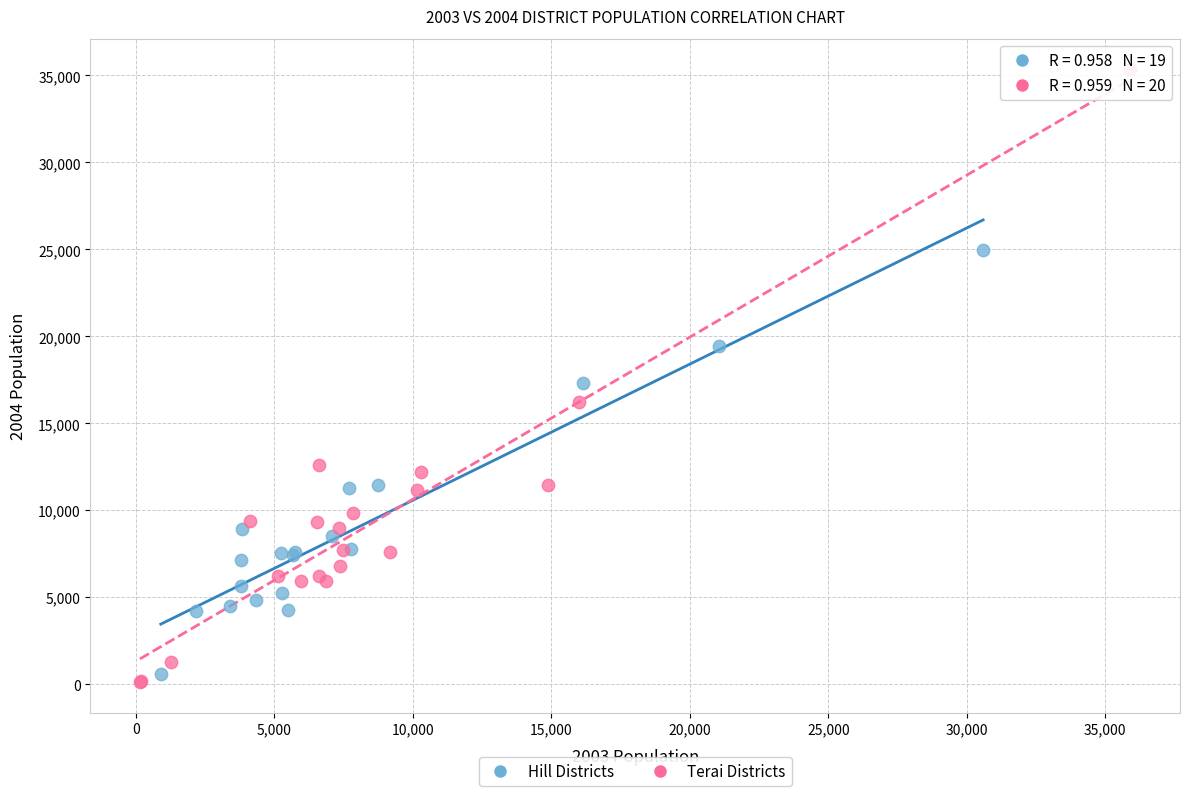

What are all the series names shown in the legend?

Hill Districts, Terai Districts